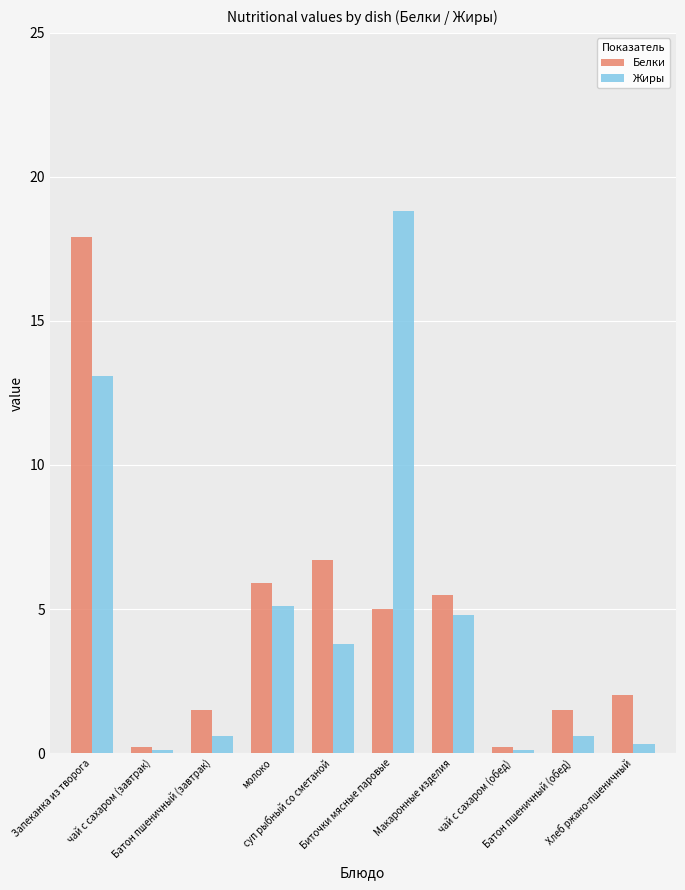

At how many categories does at least one series exceed 6?

3